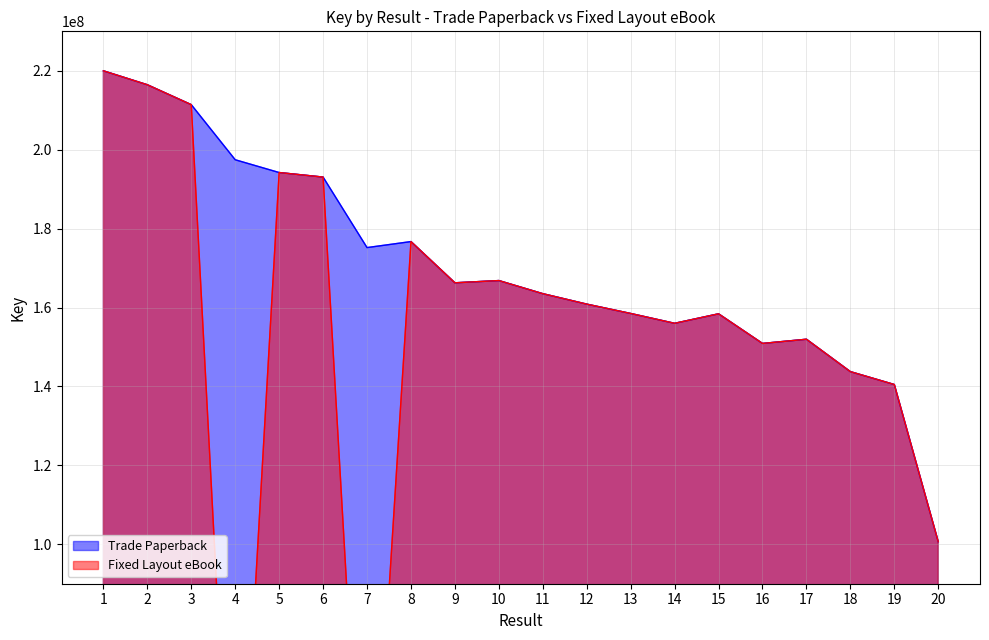

Does the chart have visible grid lines?

Yes